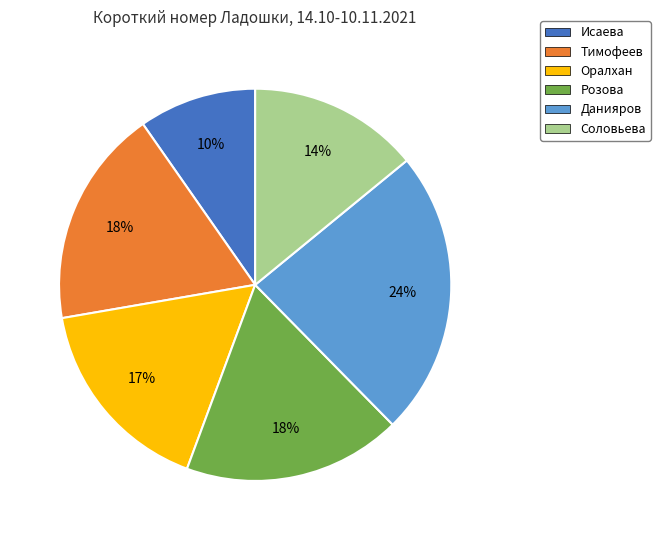

What percentage is the Исаева slice, to the nearest percent?

10%